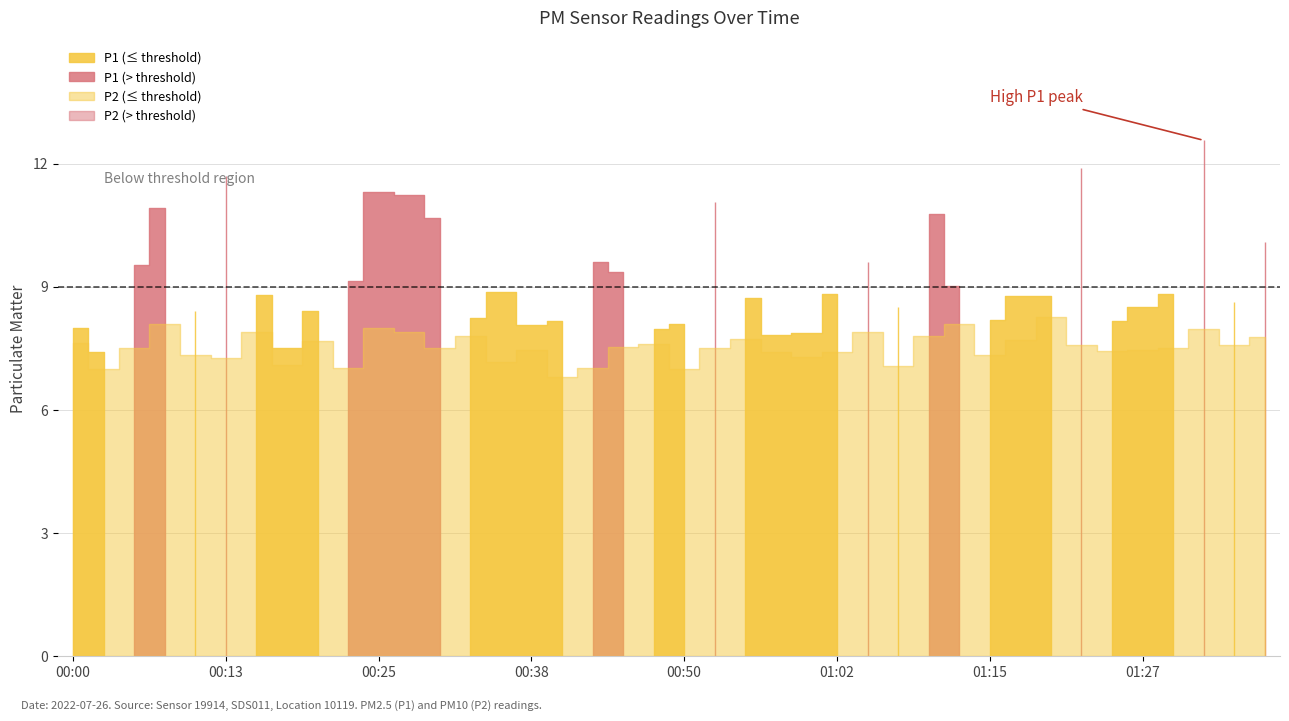

True or false: P1 has a value of 13.7 at 00:43.

False